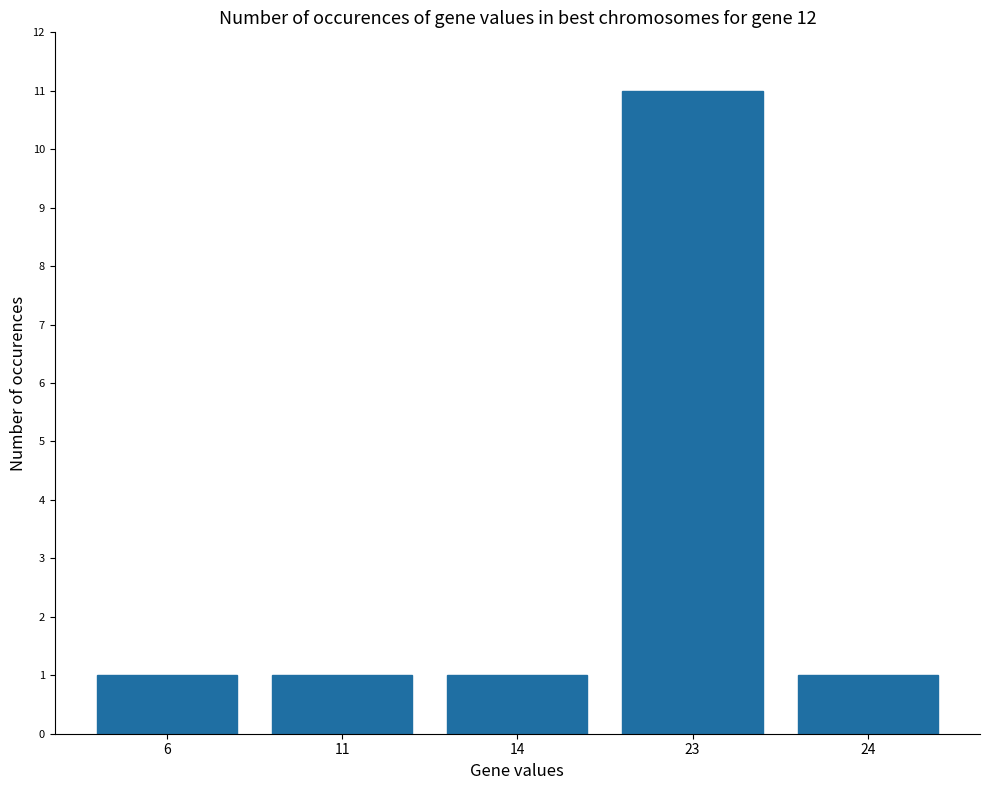

The value at 11 is 1. True or false?

True